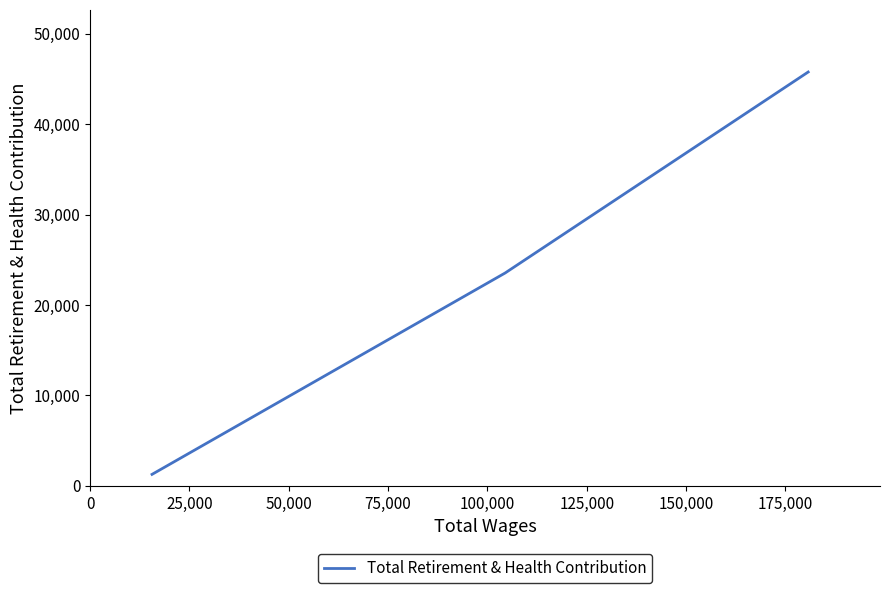

What is the average value?

23520